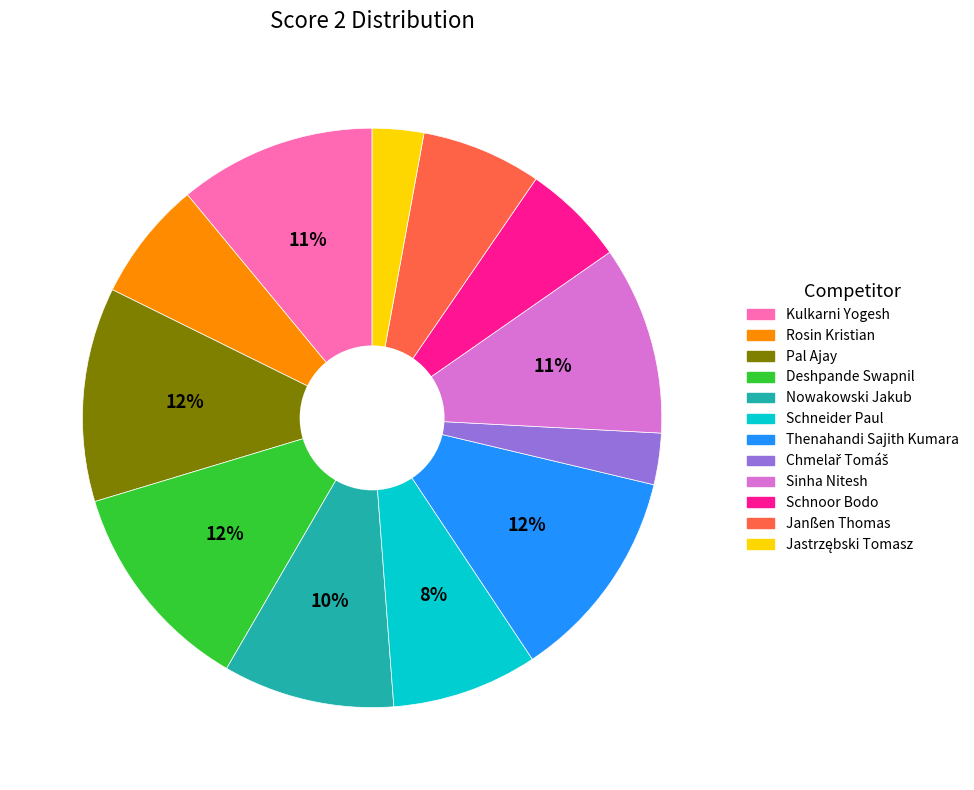

Is there any slice that represents more than half of the pie?

No